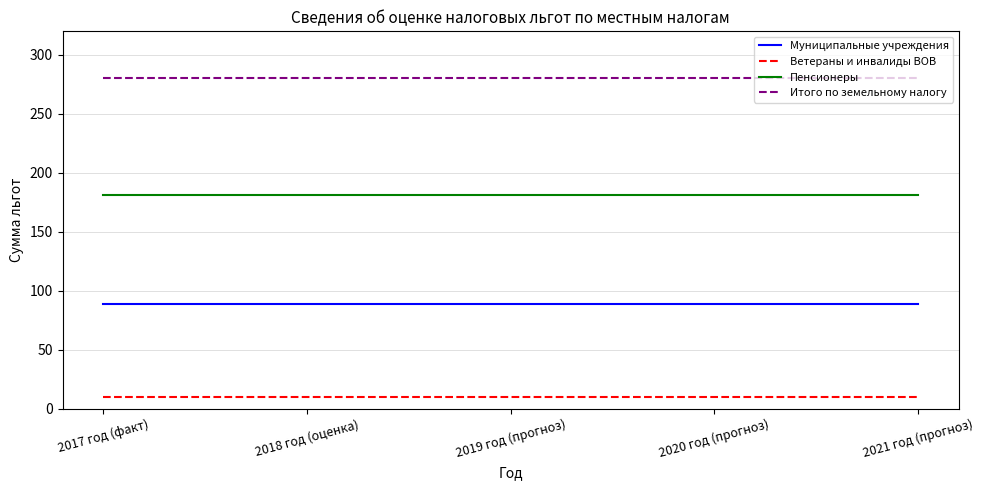

The Муниципальные учреждения series shows 130 at 2020 год (прогноз). True or false?

False